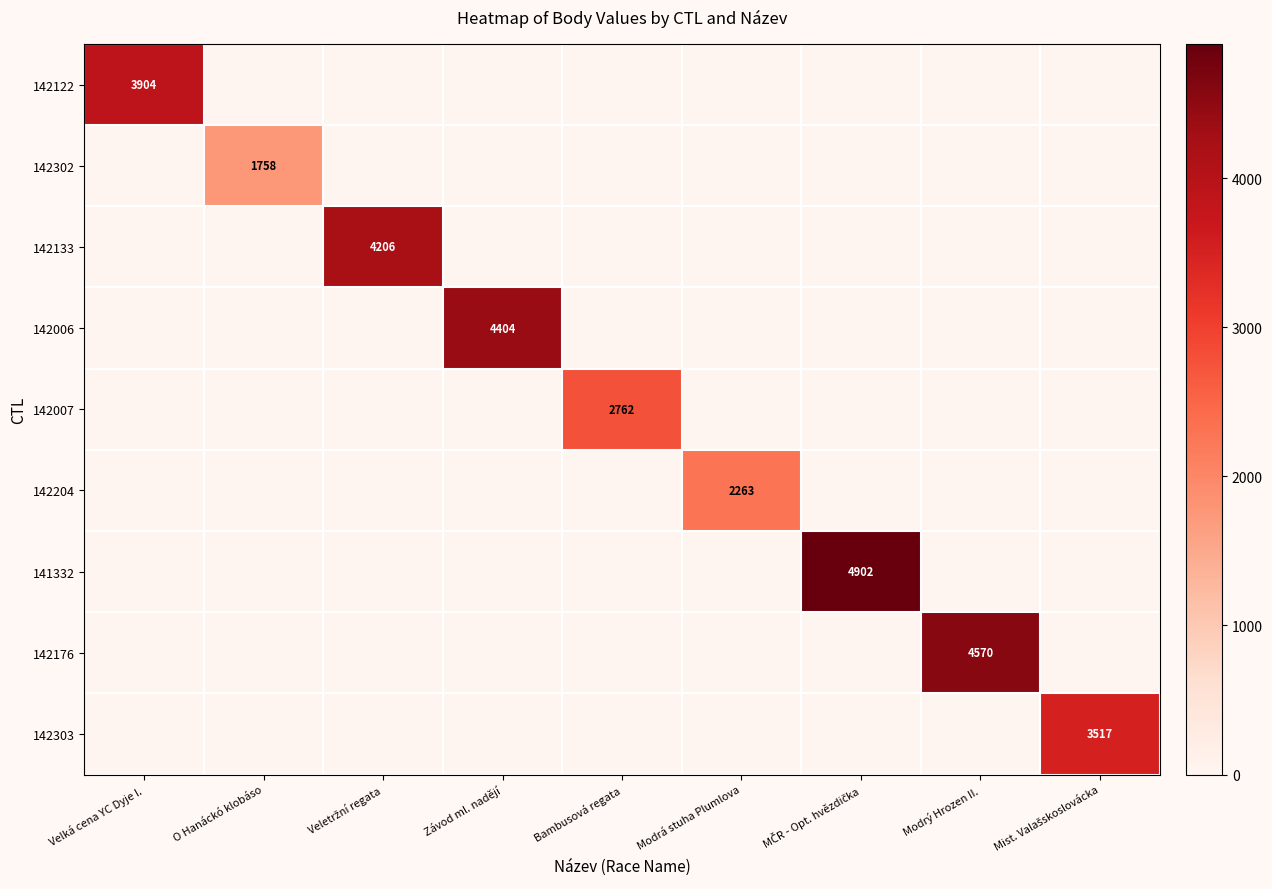

Is the value of 142133 at Modrý Hrozen II. greater than the value of 142303 at Mist. Valašskoslovácka?

No